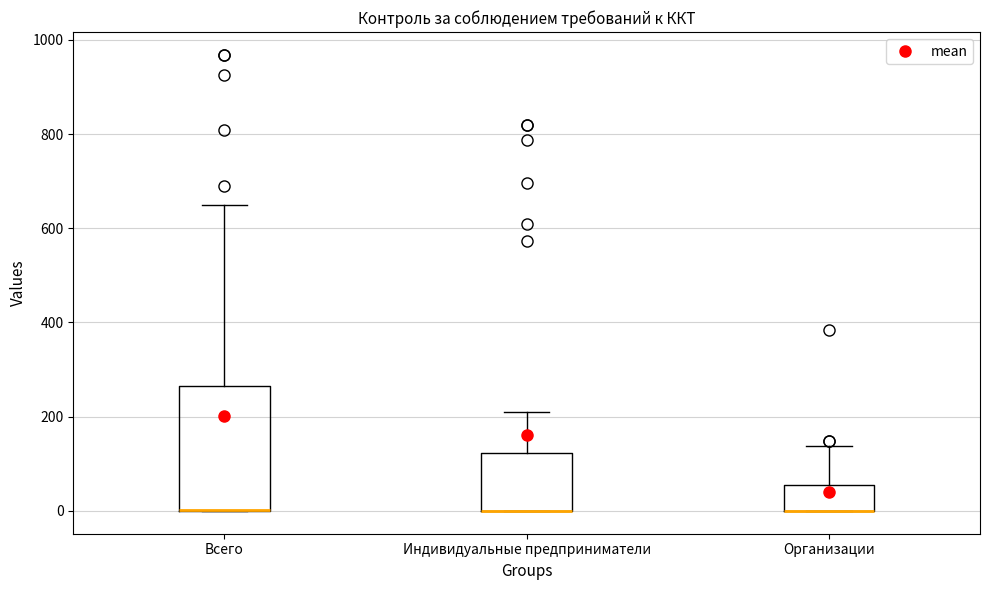

Reading left to right, read every box against the y-axis: the position of its median line, the range the box covers, and the ends of its whiskers. The values are not printed on the chart, so give them approximately, as read against the axis.

Всего: median 0 (drawn on the box's lower edge), box 0 to 260, whiskers 0 to 640
Индивидуальные предприниматели: median 0 (drawn on the box's lower edge), box 0 to 120, whiskers 0 to 200
Организации: median 0 (drawn on the box's lower edge), box 0 to 60, whiskers 0 to 140